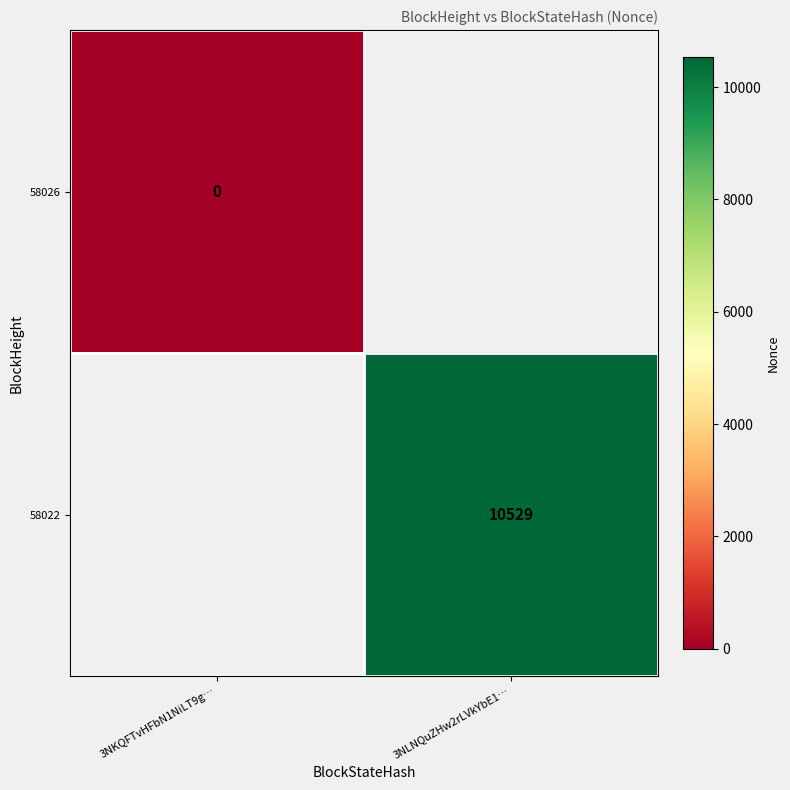

Is the value of 58026 at 3NKQFTvHFbN1NiLT9g… greater than the value of 58022 at 3NLNQuZHw2rLVkYbE1…?

No